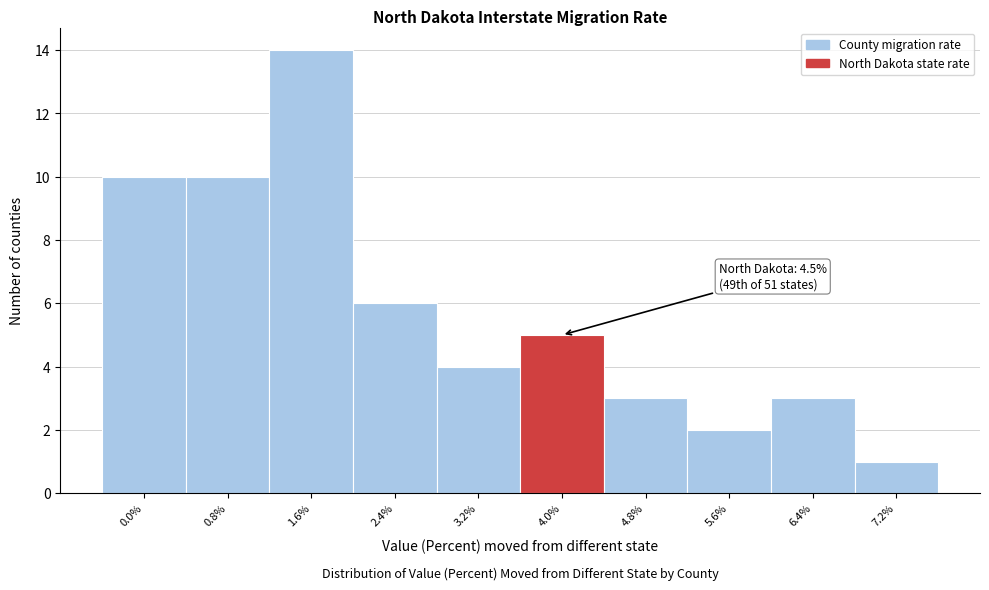

Reading left to right, what are all the values shown in this chart?

10	10	14	6	4	5	3	2	3	1